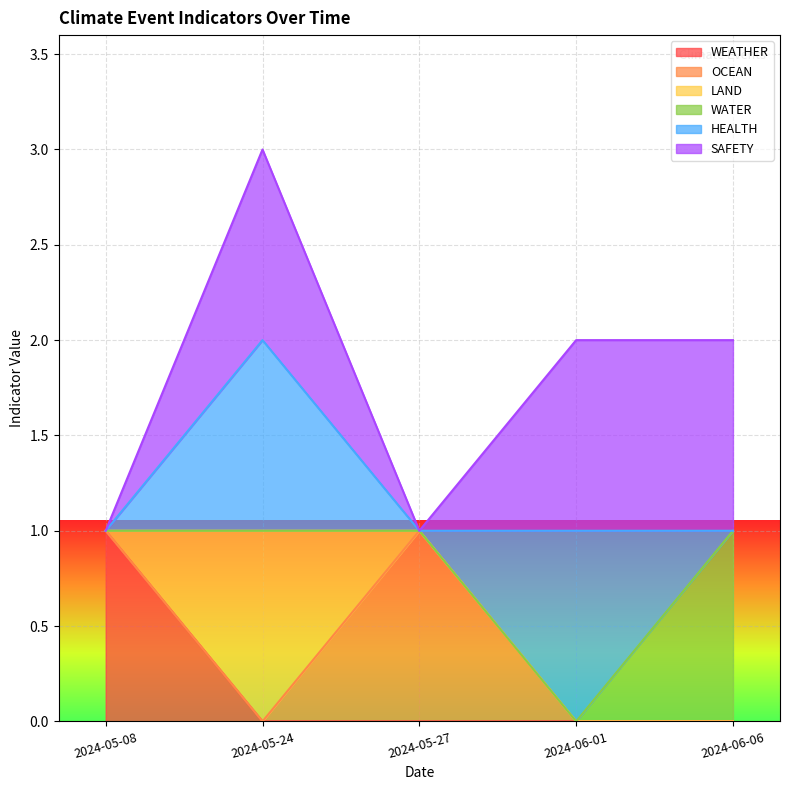

At which category is the sum across all series the highest?

2024-05-24